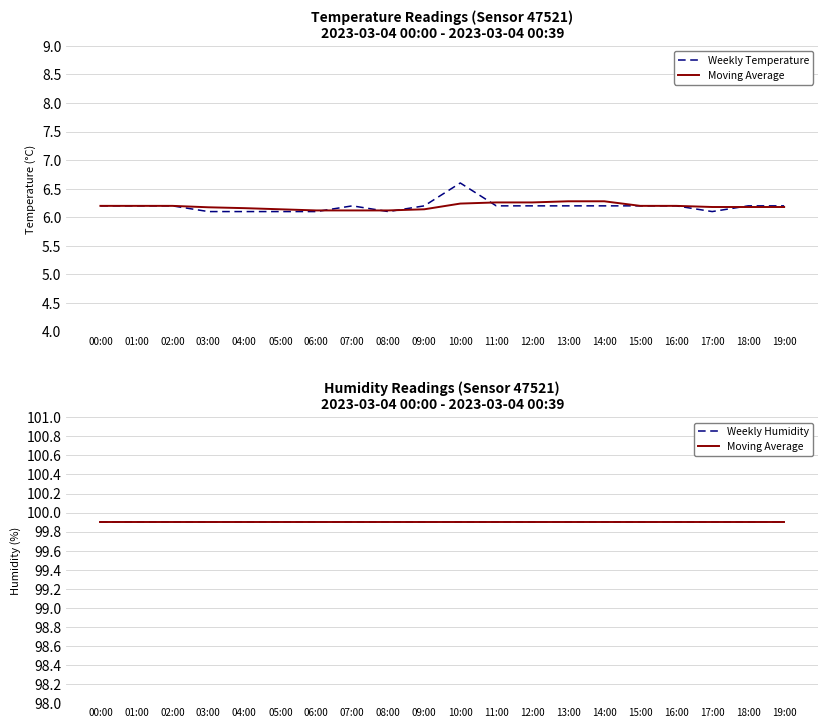

Rank the series by their maximum value, from lowest to highest.

Weekly Temperature, Weekly Humidity, Moving Average